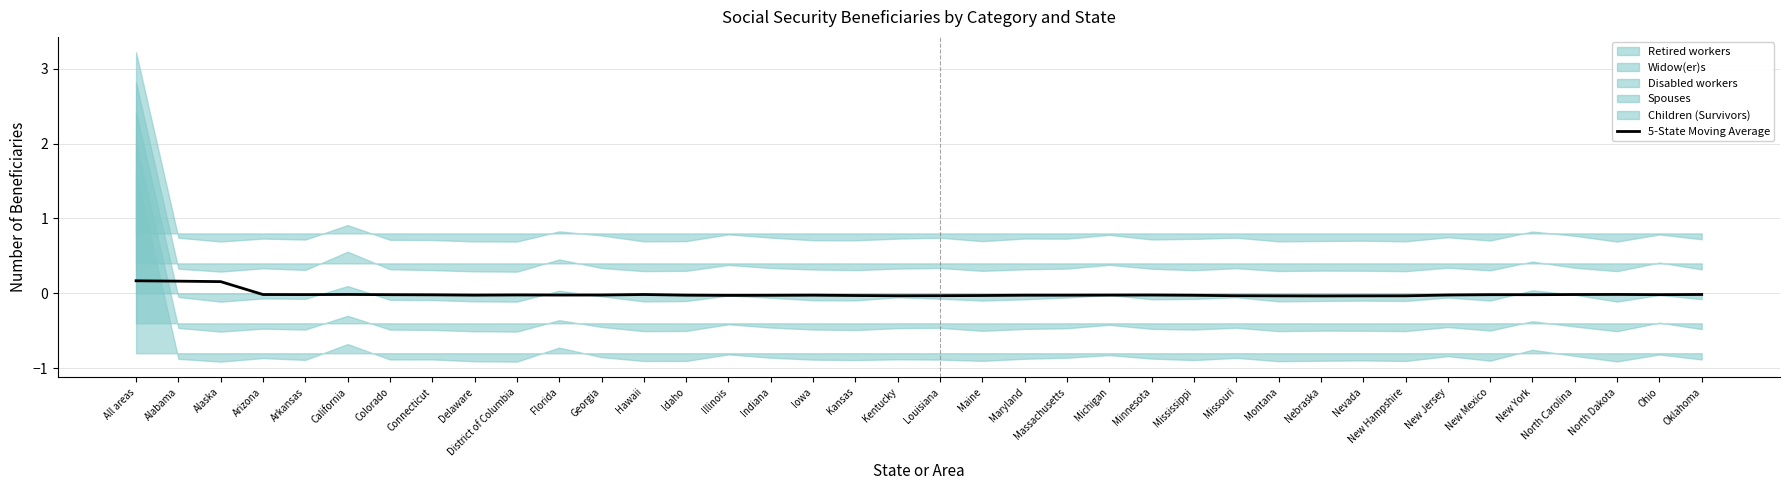

True or false: there are more than 2 points higher than both neighbors.

True